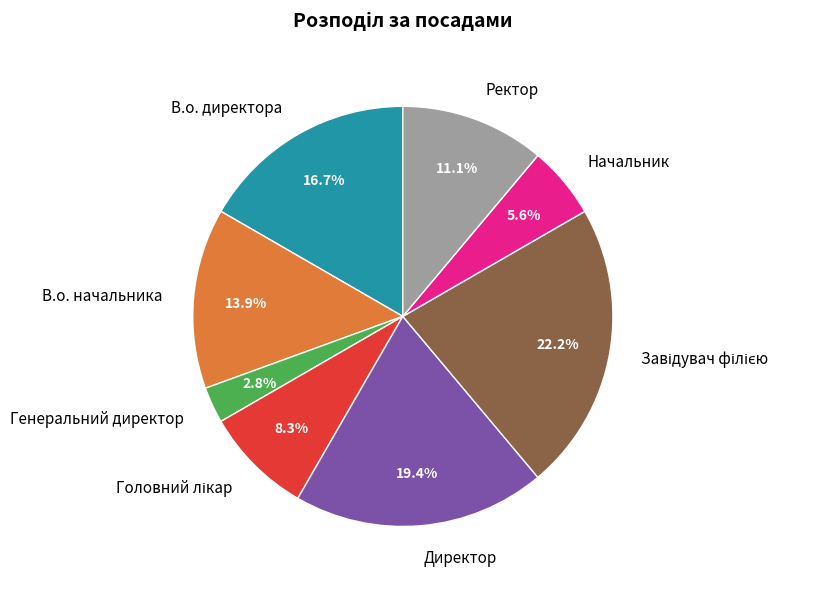

Between Директор and Генеральний директор, which is larger?

Директор